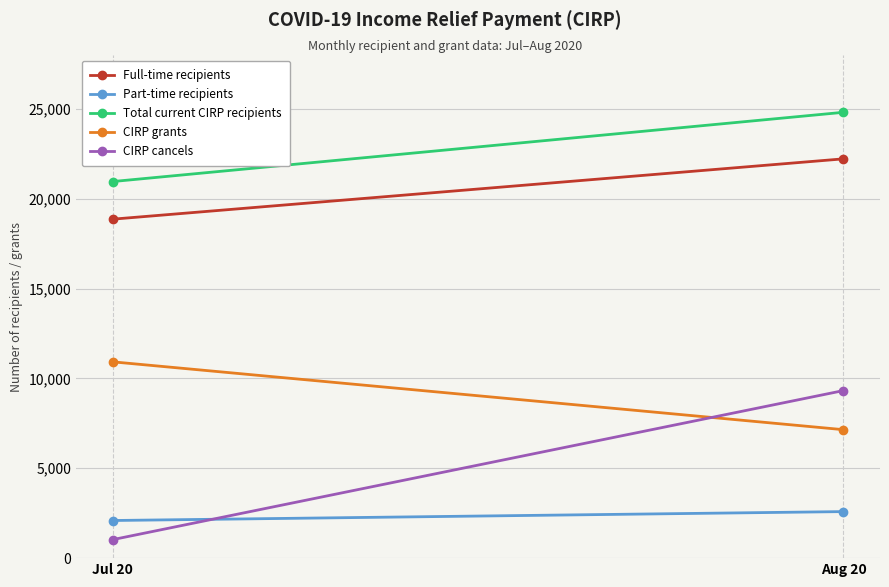

Where is CIRP cancels nearest to the value 5177?

Jul 20